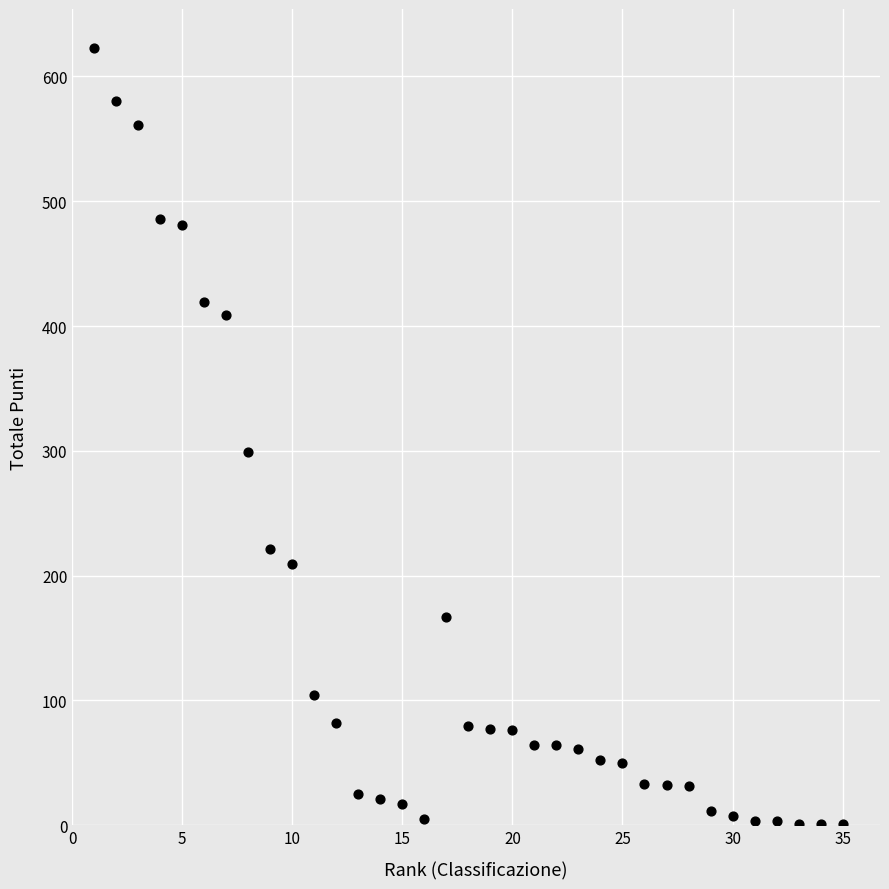

What is the range of Y values (max minus min)?

622